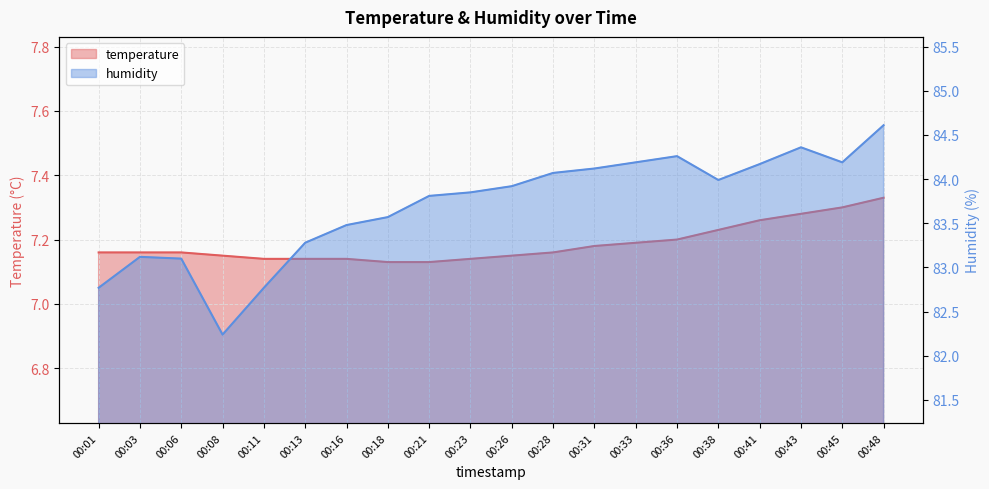

The humidity series shows 51.6 at 00:38. True or false?

False